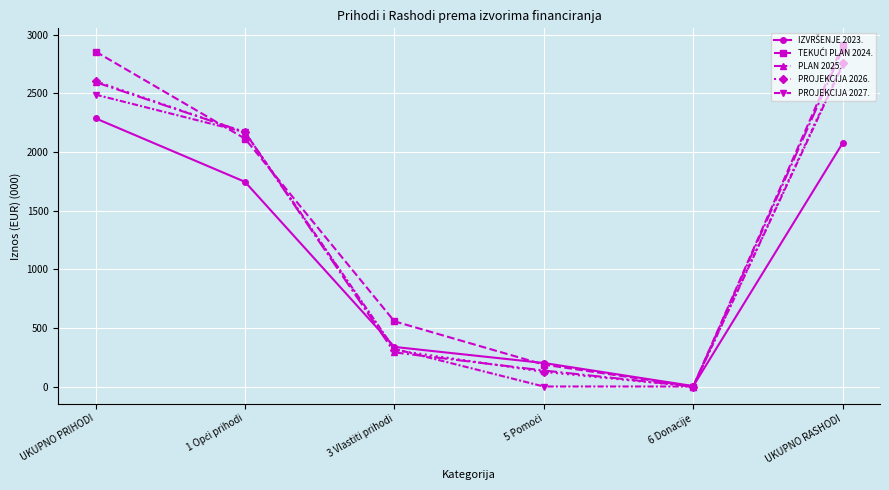

What is the average value of the PROJEKCIJA 2027. series?

1286.4